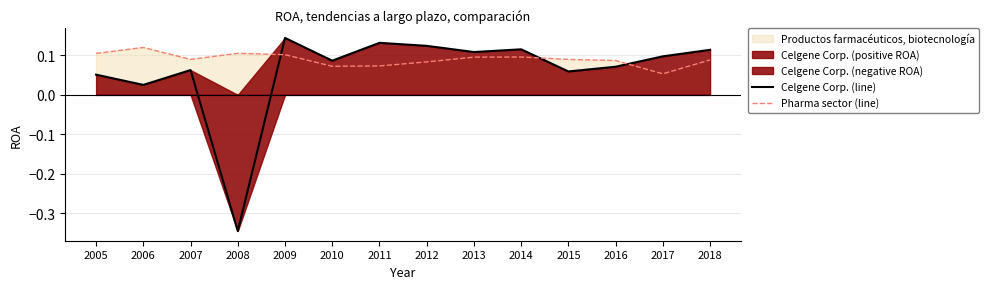

Reading right to left, transcribe all the data shown in this chart.

Celgene Corp. (line): 2018=0.1	2017=0.1	2016=0.1	2015=0.1	2014=0.1	2013=0.1	2012=0.1	2011=0.1	2010=0.1	2009=0.1	2008=-0.3	2007=0.1	2006=0.0	2005=0.1
Pharma sector (line): 2018=0.1	2017=0.1	2016=0.1	2015=0.1	2014=0.1	2013=0.1	2012=0.1	2011=0.1	2010=0.1	2009=0.1	2008=0.1	2007=0.1	2006=0.1	2005=0.1